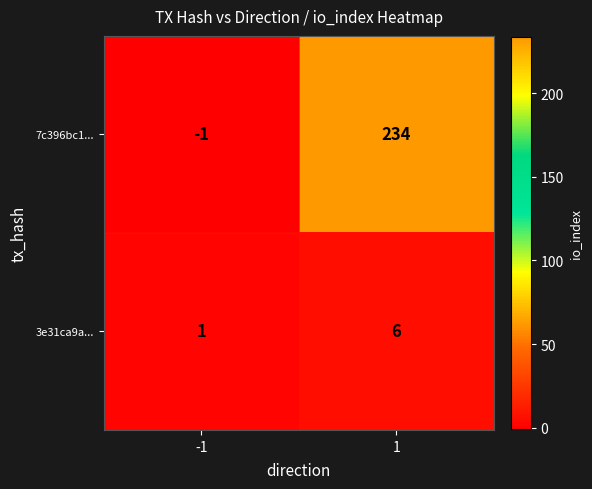

Reading left to right, transcribe all the data shown in this chart.

7c396bc1...: -1	234
3e31ca9a...: 1	6